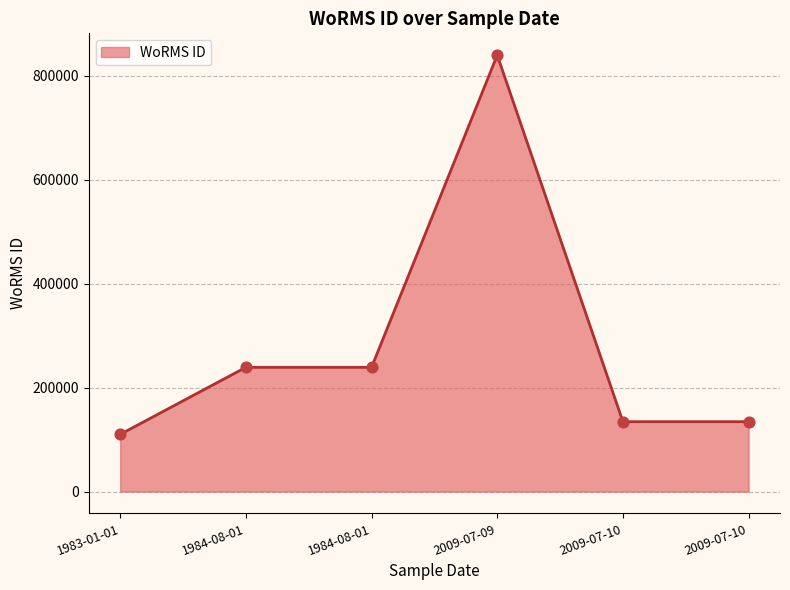

Is this an area chart (filled region under the line)?

Yes